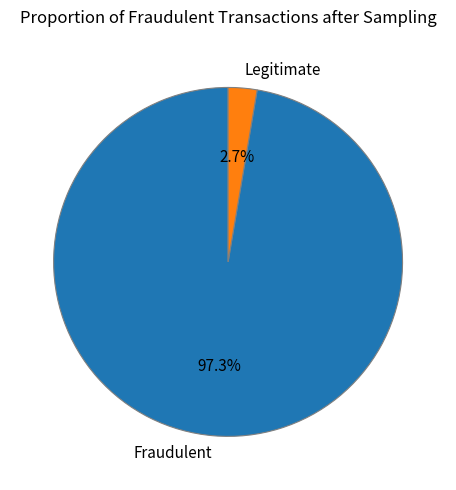

Which category has the biggest portion of the pie?

Fraudulent